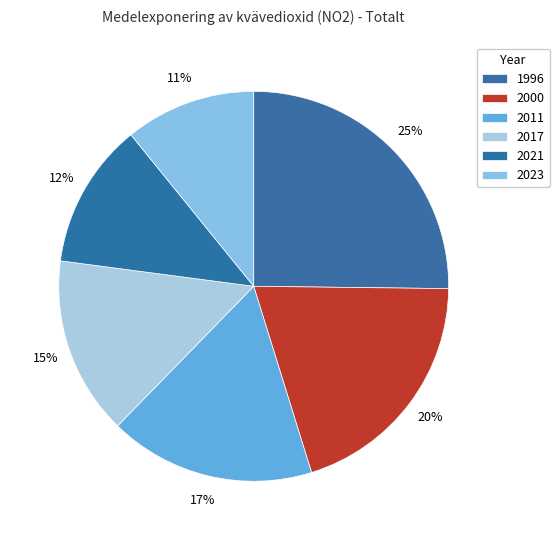

Which category has the biggest portion of the pie?

1996